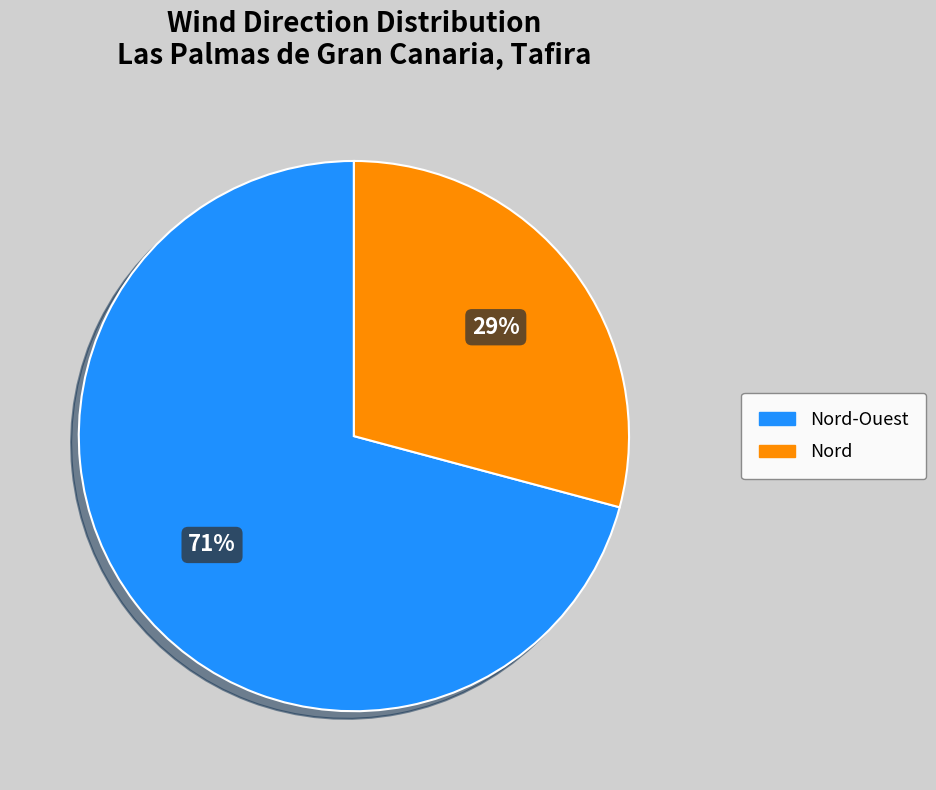

What percentage is the Nord slice, to the nearest percent?

29%